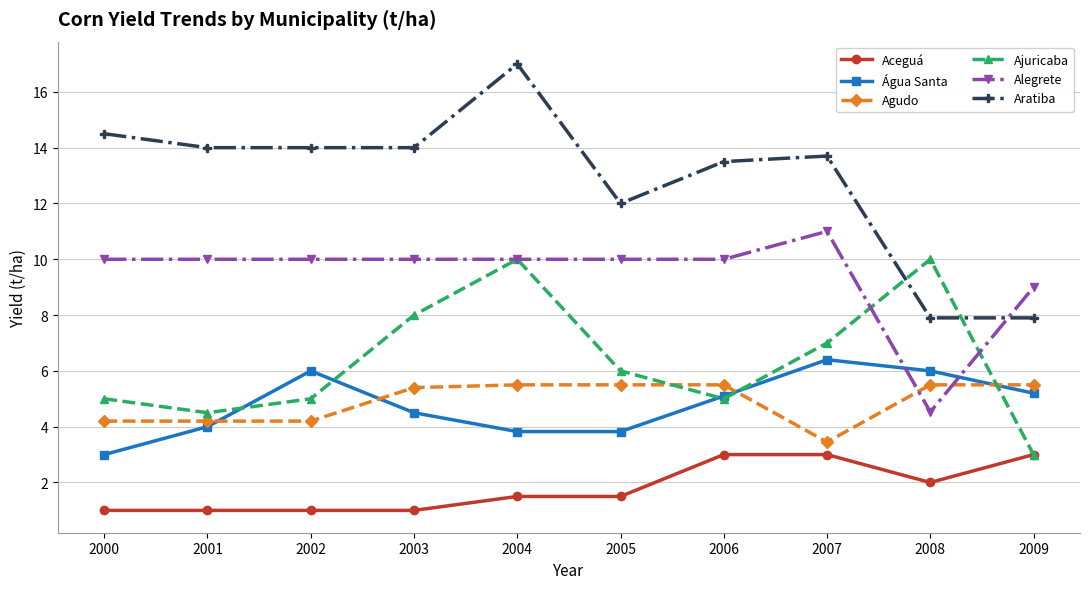

How many intersections are there between Aratiba and Ajuricaba?

2